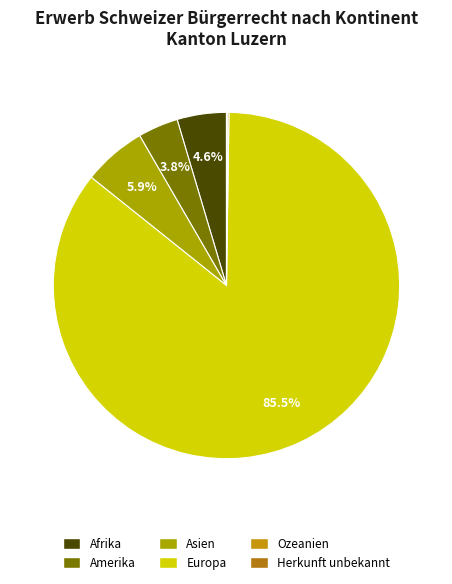

What percentage is NOT represented by Asien?

94.1%